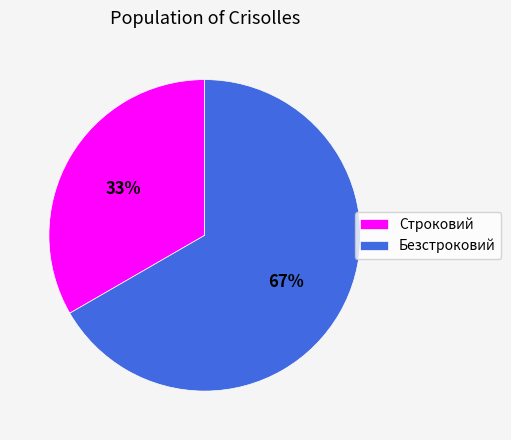

To the nearest percent, what is the average slice percentage?

50%